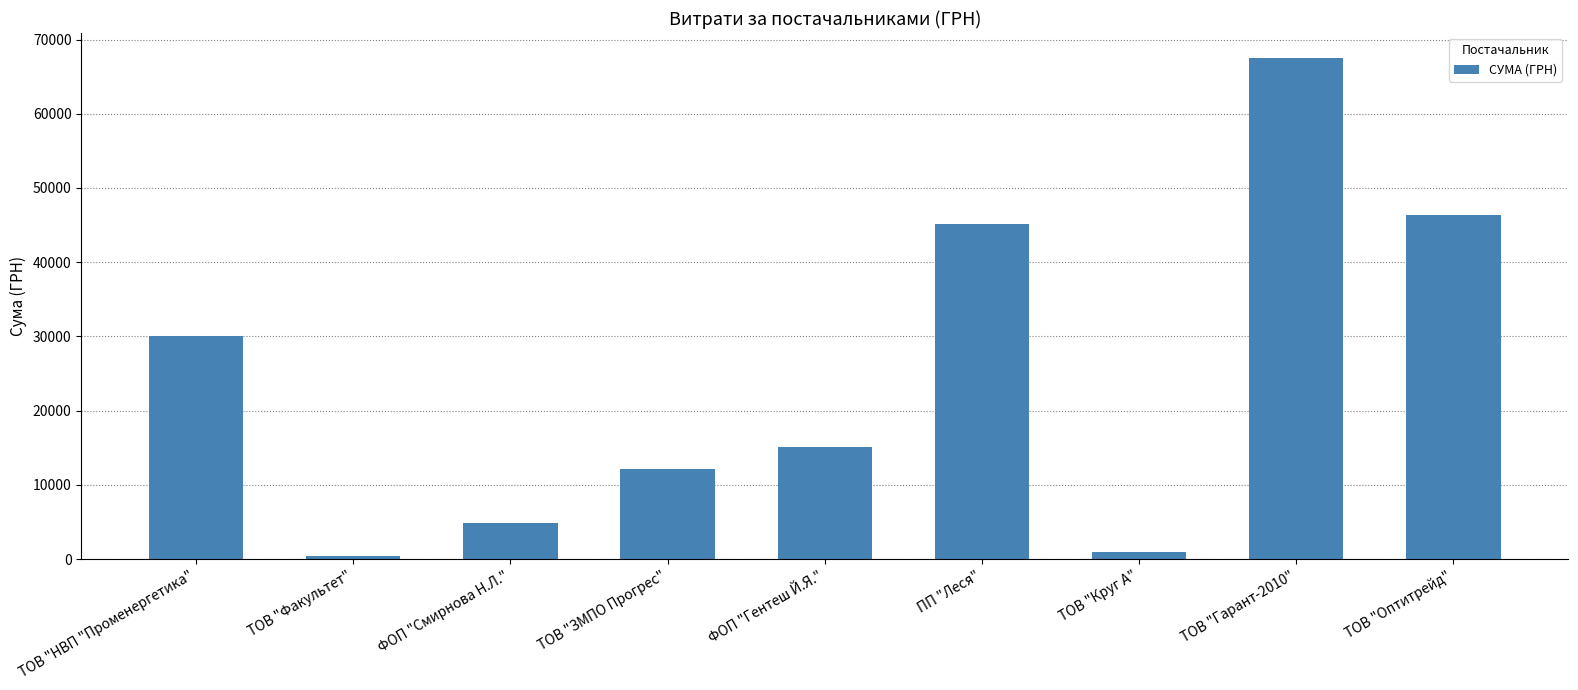

Which has a higher value, ТОВ "ЗМПО Прогрес" or ПП "Леся"?

ПП "Леся"